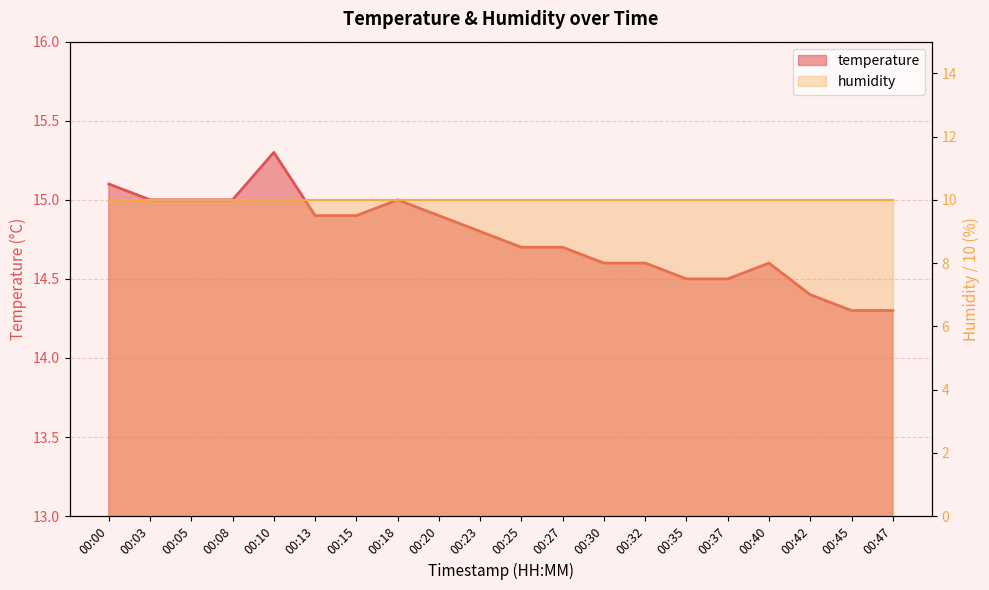

The value at 00:37 is 22.2. True or false?

False